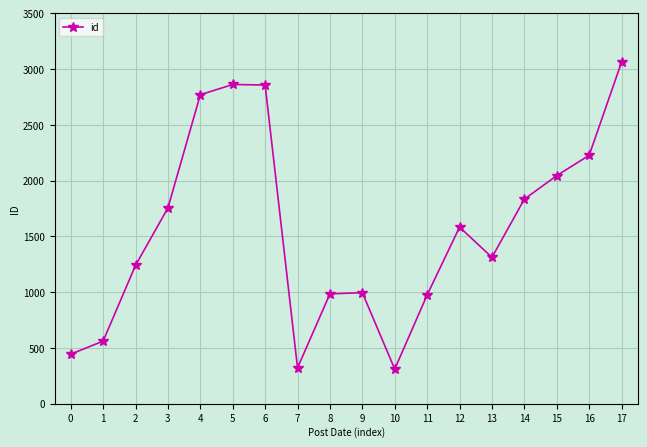

Approximately how many times larger is the value at 13 compared to 5?

0.5